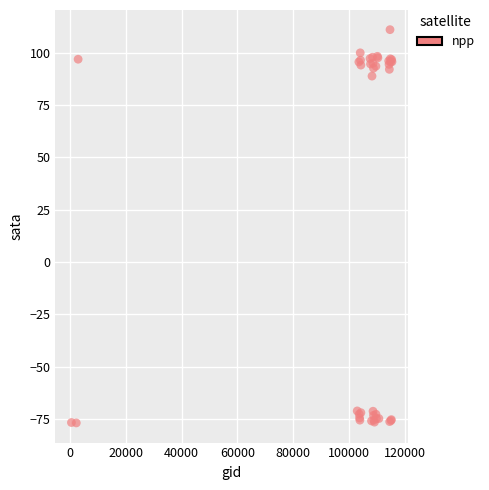

What Y value in the scatter plot is closest to 17?

88.7